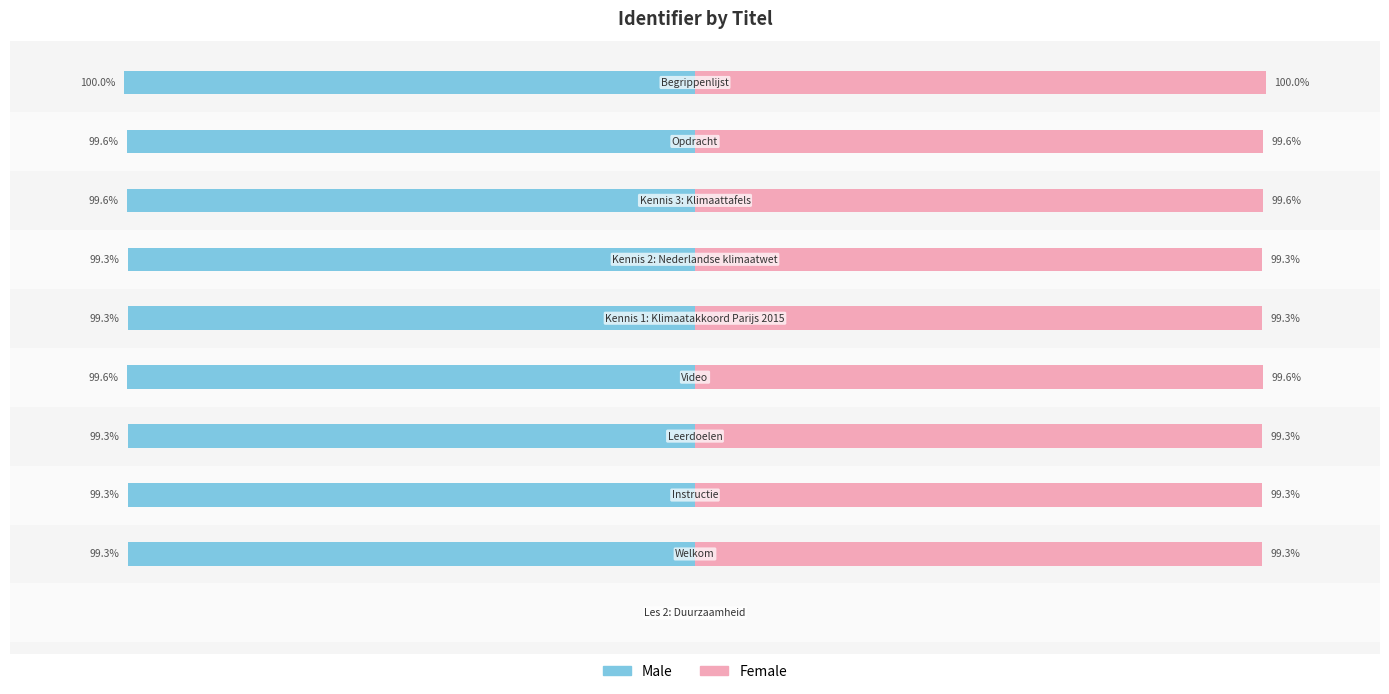

Does the chart contain stacked bars?

No